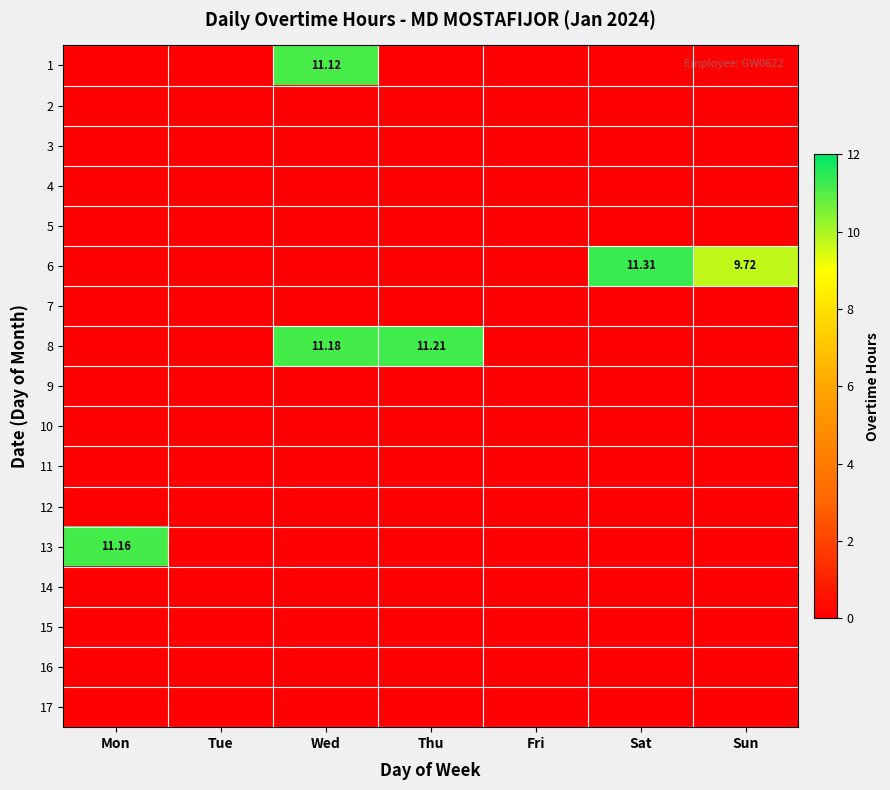

Is it true that 13 equals -4.1 at Fri?

False